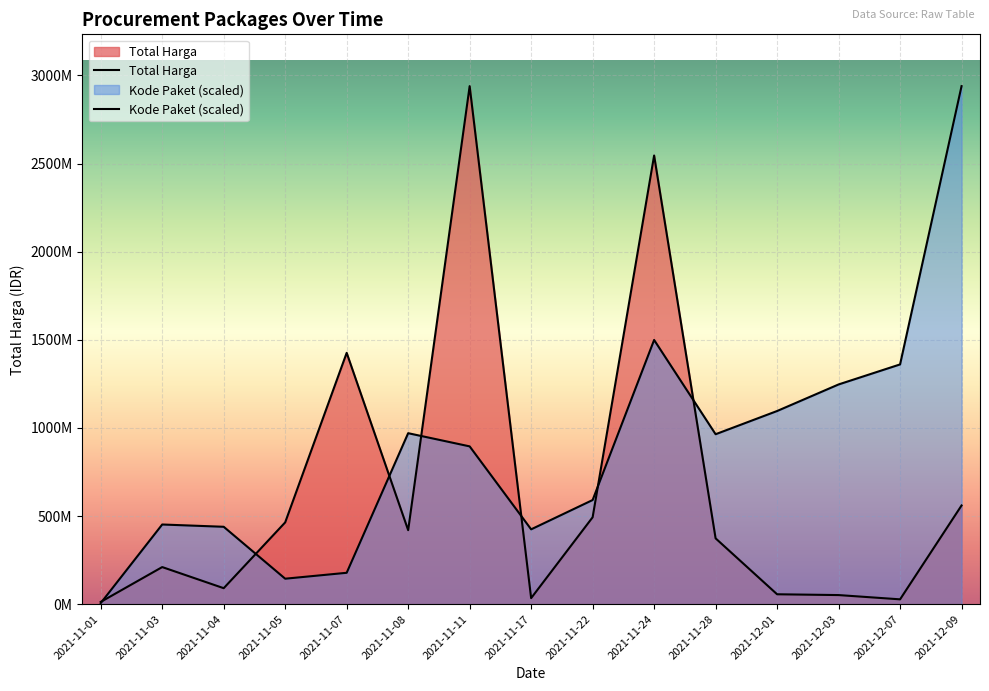

What is the label of the 3rd point from the right?

2021-12-03